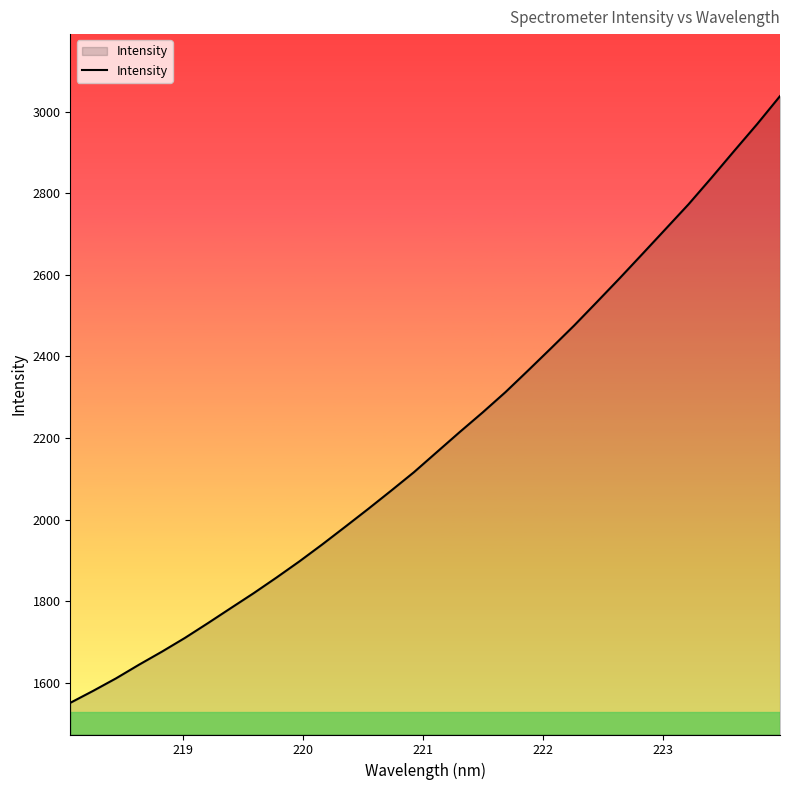

What is the greatest value displayed?

3037.7